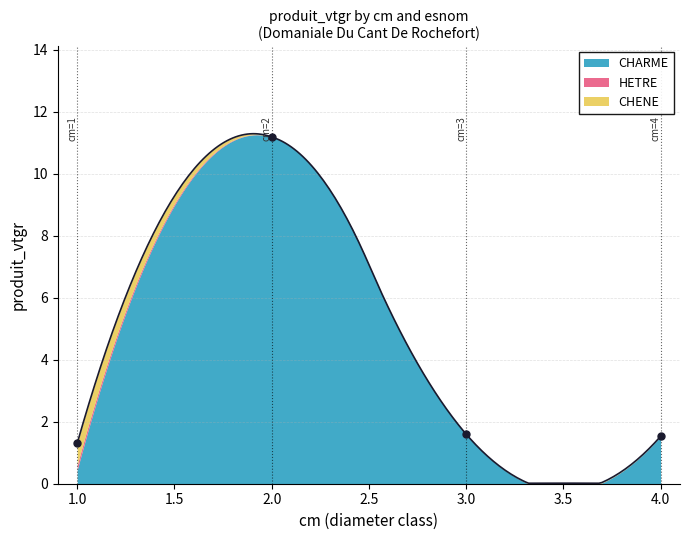

What are all the series names shown in the legend?

CHARME, HETRE, CHENE